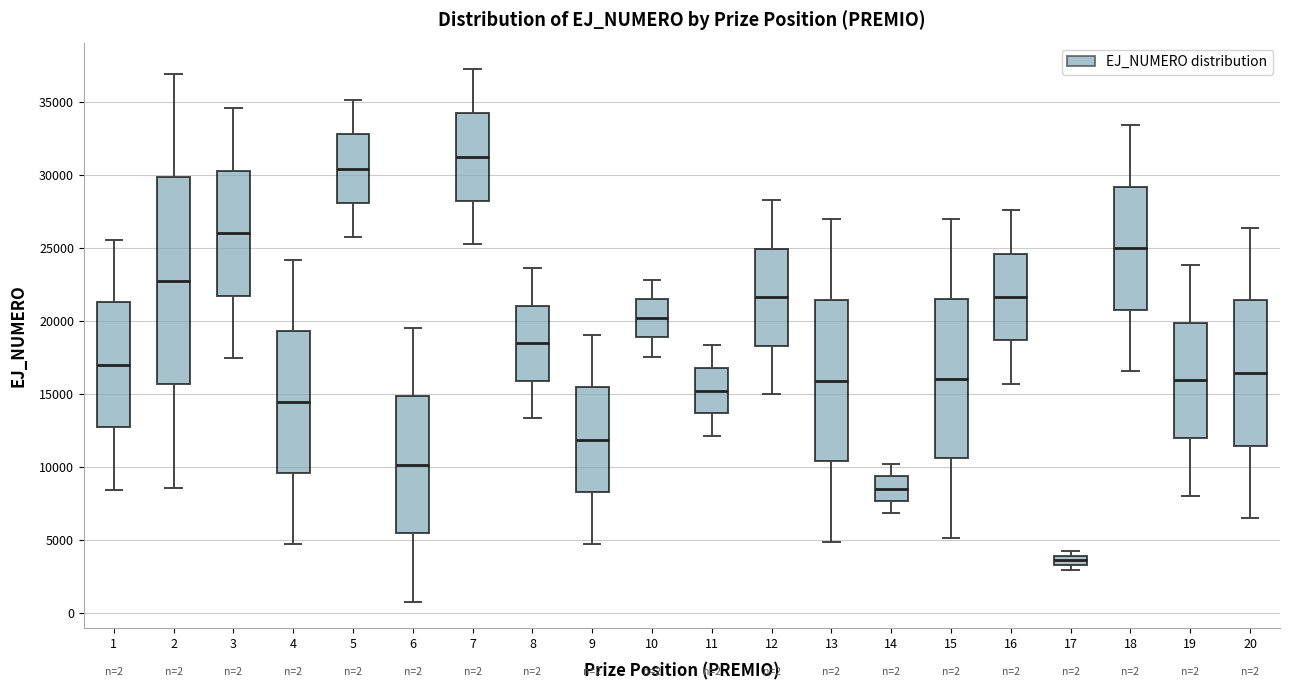

Which box is the tallest, from its lower edge to its upper edge?

2